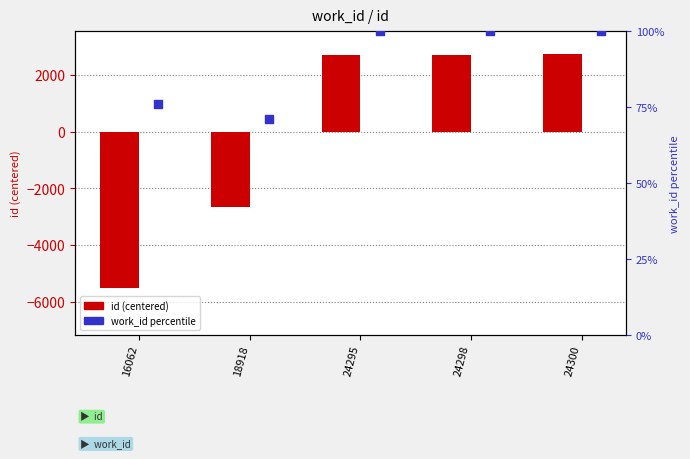

Which series reaches the minimum Y coordinate?

id (centered)